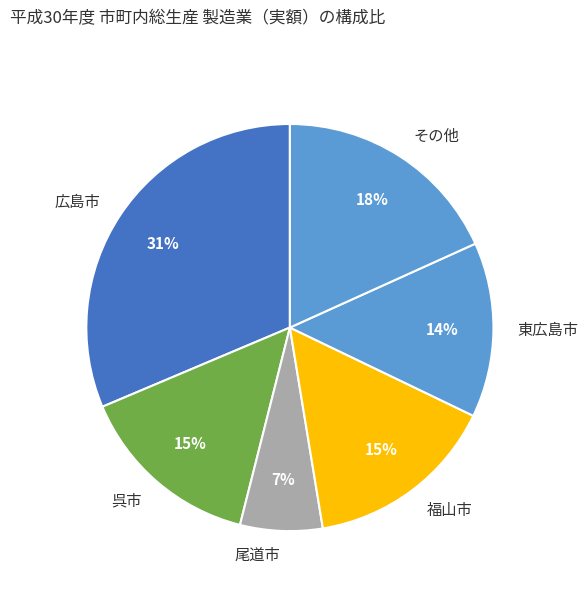

To the nearest percent, what percentage of the pie is その他?

18%